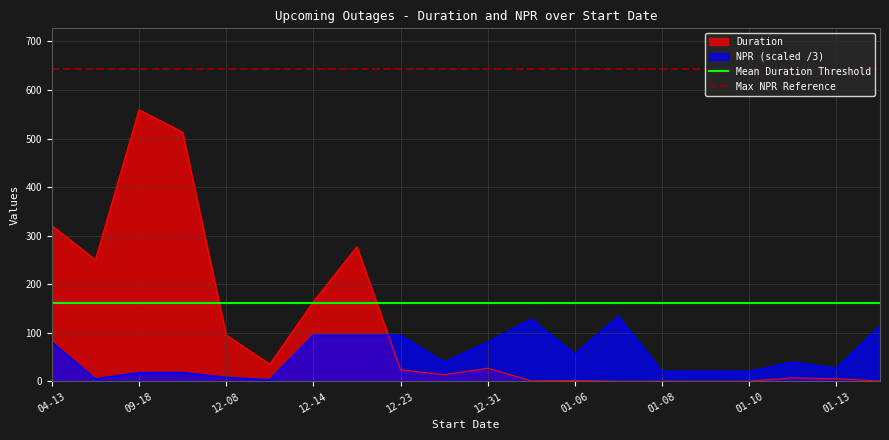

Is it true that Mean Duration Threshold equals 160.9 at 12-08?

True